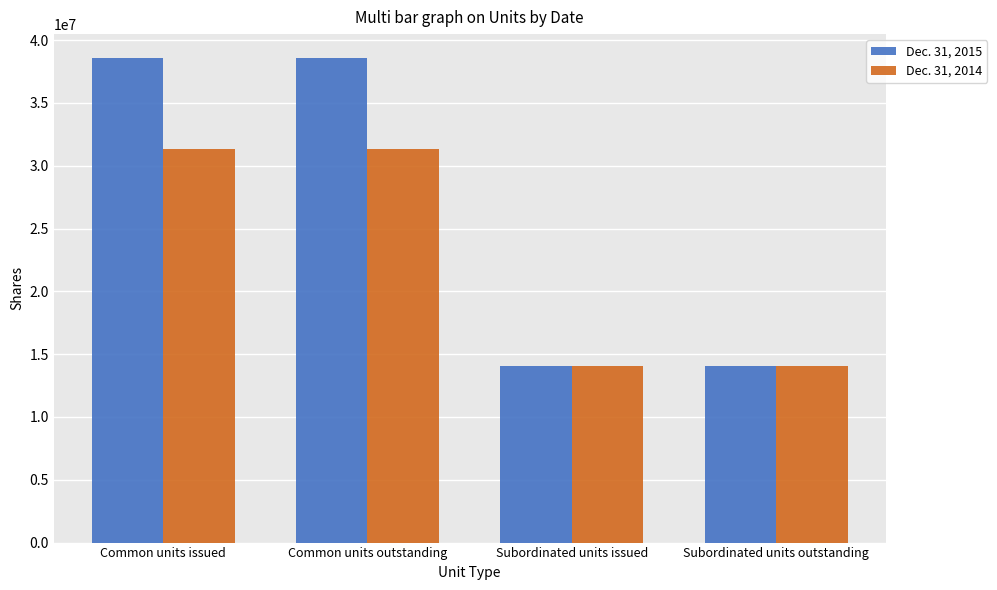

What is the greatest value displayed?

38556245